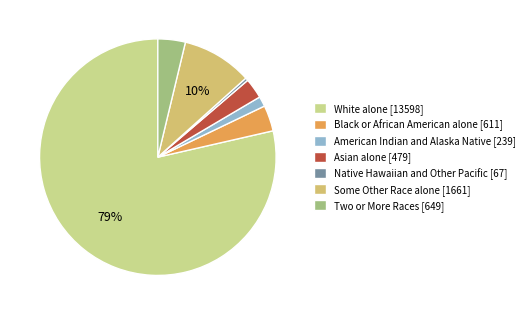

Is it true that White alone is 79% of the pie?

True